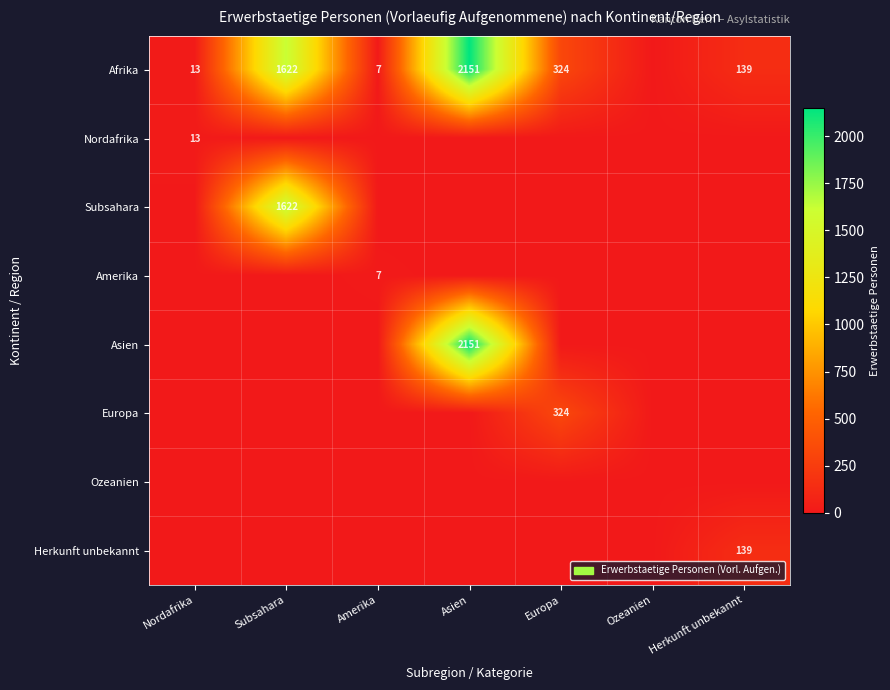

Is the value of Subsahara at Asien greater than the value of Asien at Asien?

No